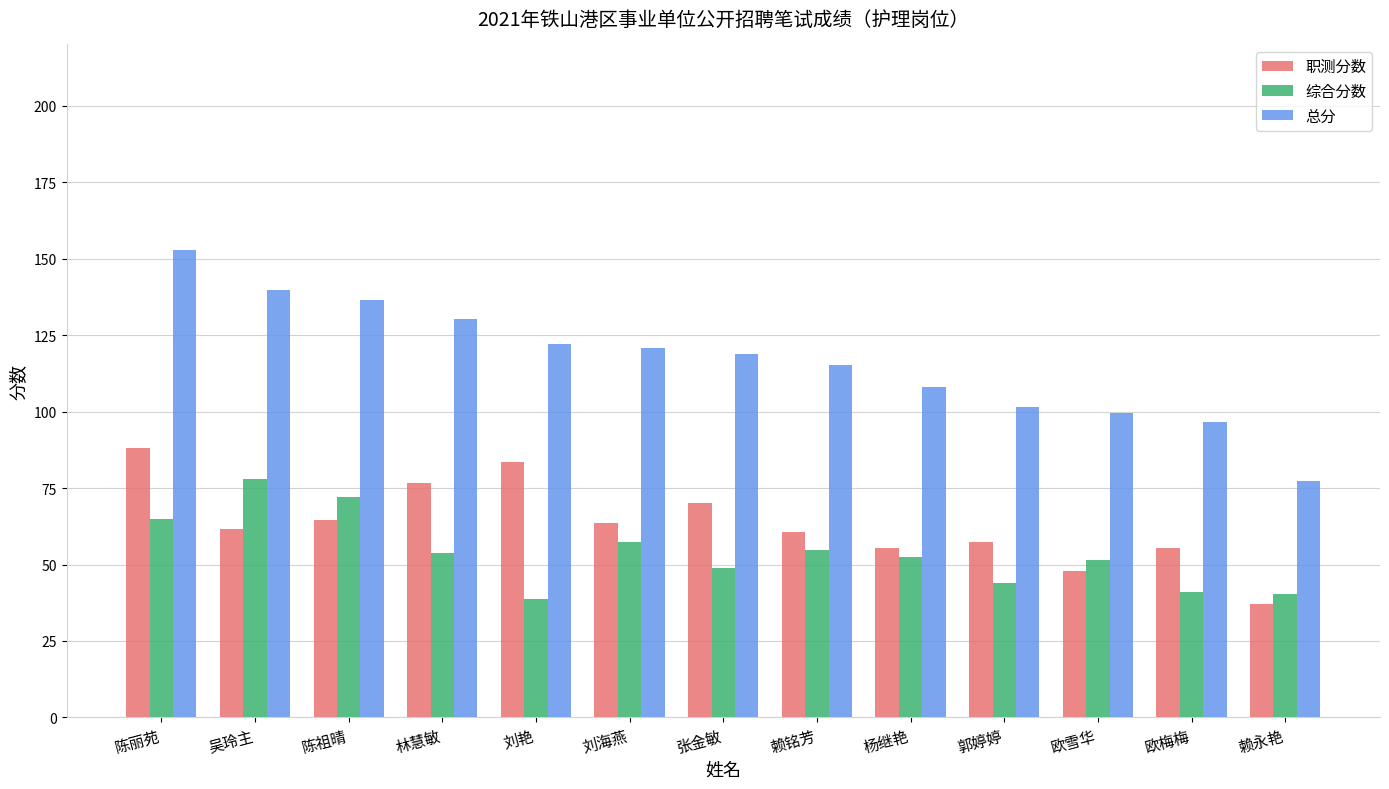

What is the difference between the 职测分数 values at 张金敏 and 郭婷婷?

12.5